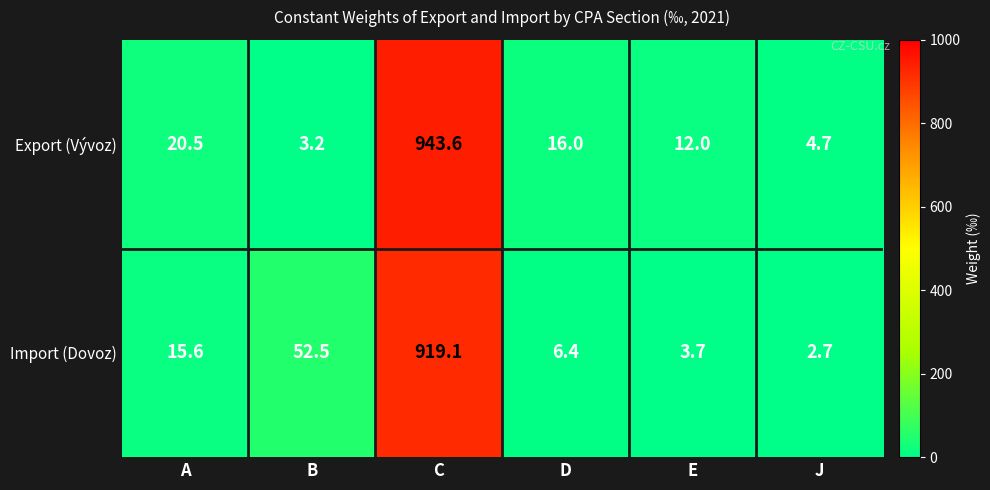

The value of Export (Vývoz) at B is 3.2. True or false?

True